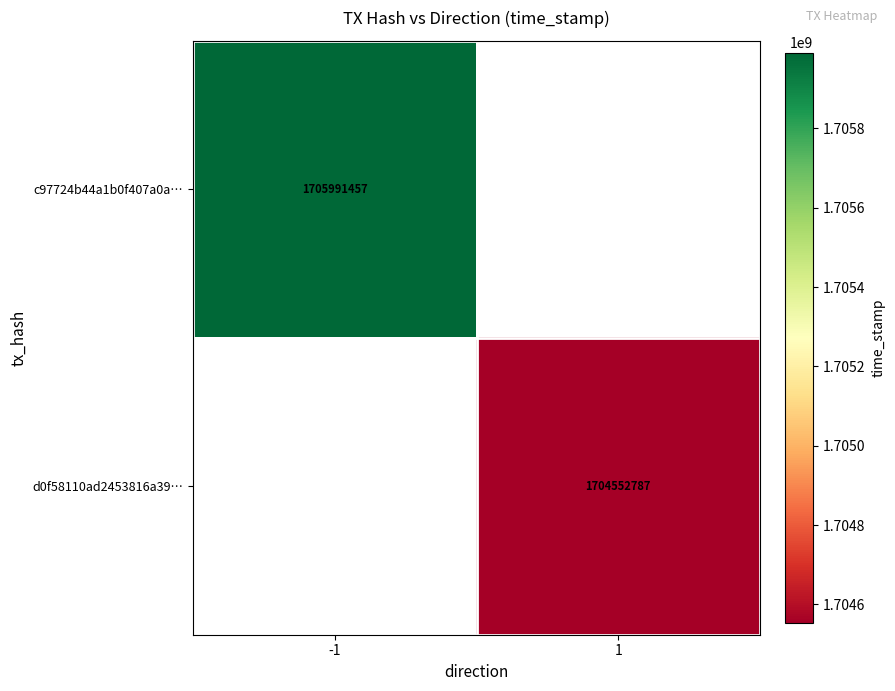

The value of c97724b44a1b0f407a0a… at -1 is 1705991457. True or false?

True